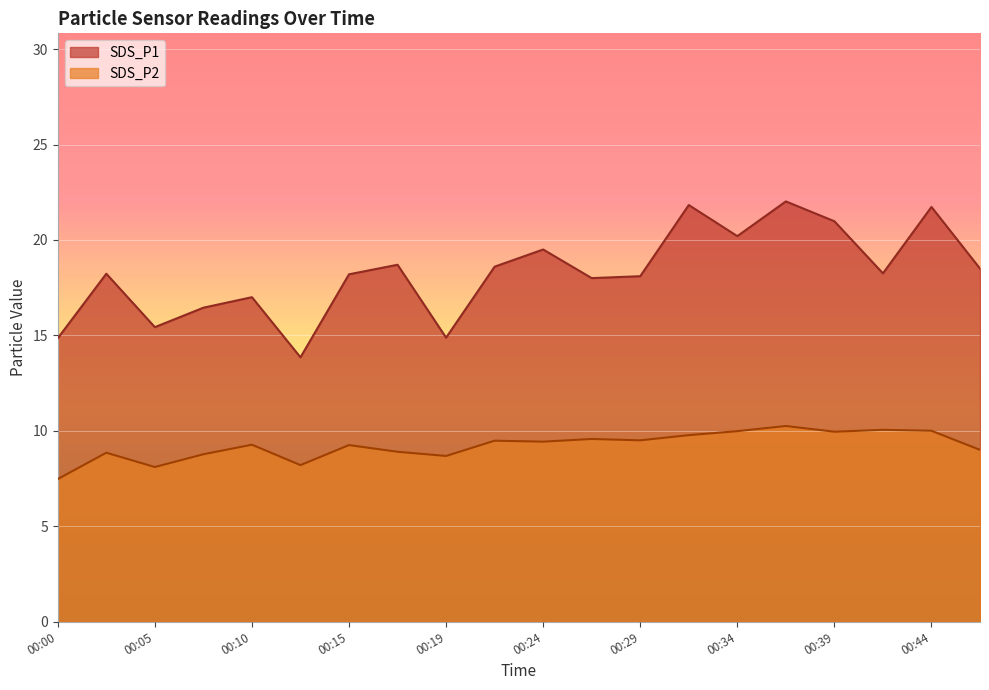

What is the sum of the SDS_P2 values at 00:17 and 00:39?

18.9